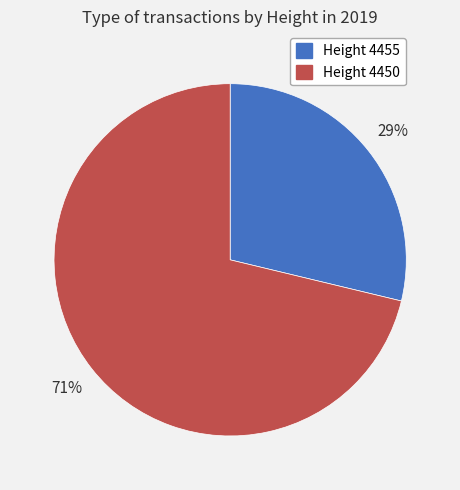

Count the number of slices in the pie.

2